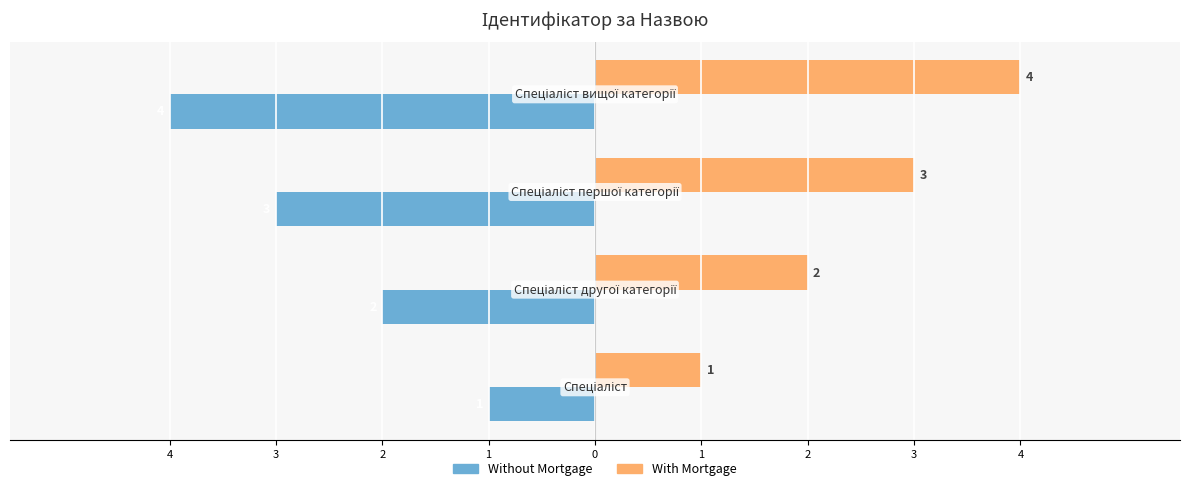

What is the value of the Without Mortgage bar at the 1st from the left?

-1